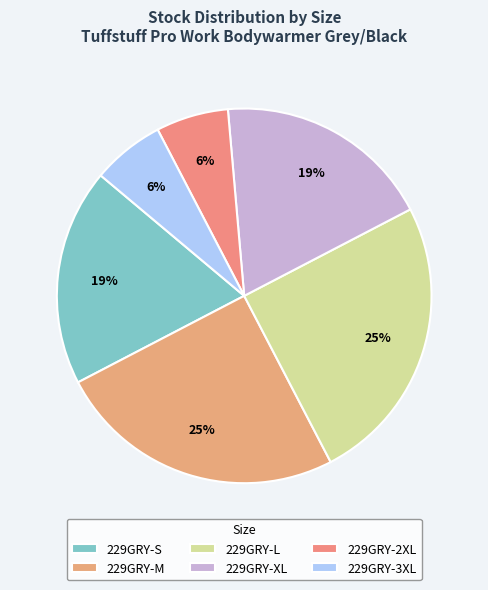

How many slices are in this pie chart?

6